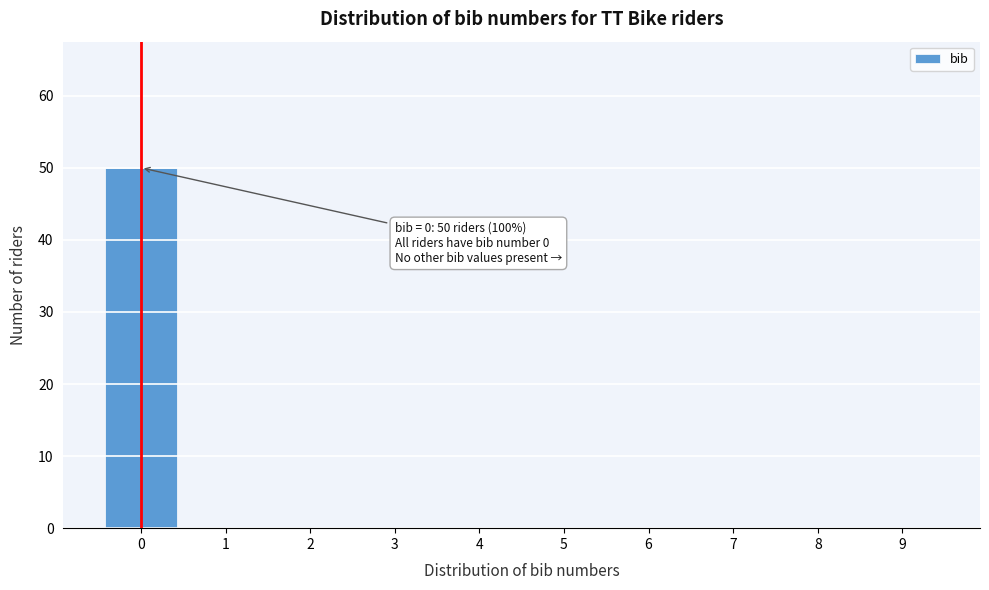

Which range on the x-axis has the tallest bar?

-0.5 to 0.5